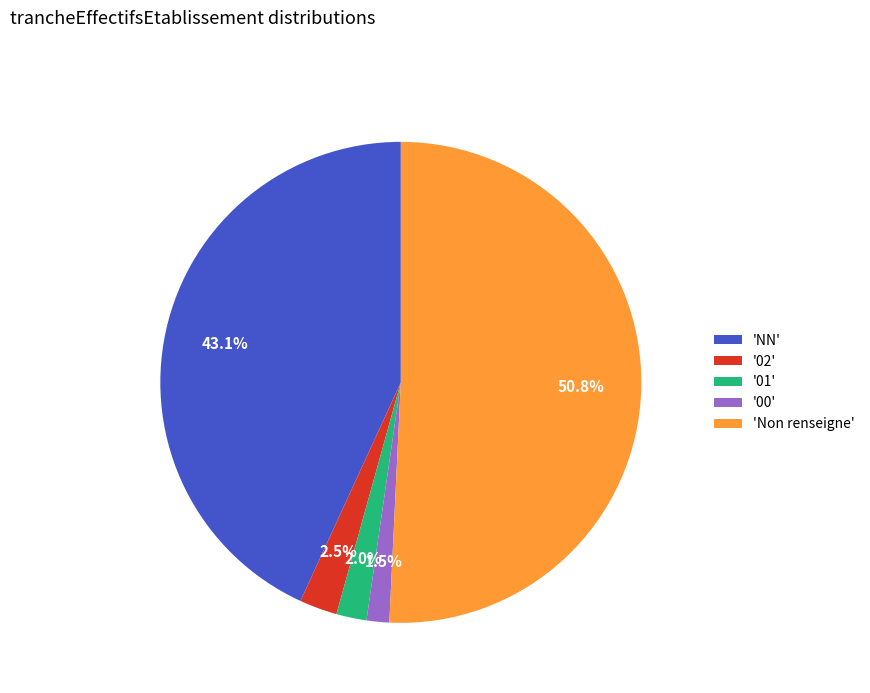

Is the sum of 'Non renseigne' and '02' greater than half?

Yes